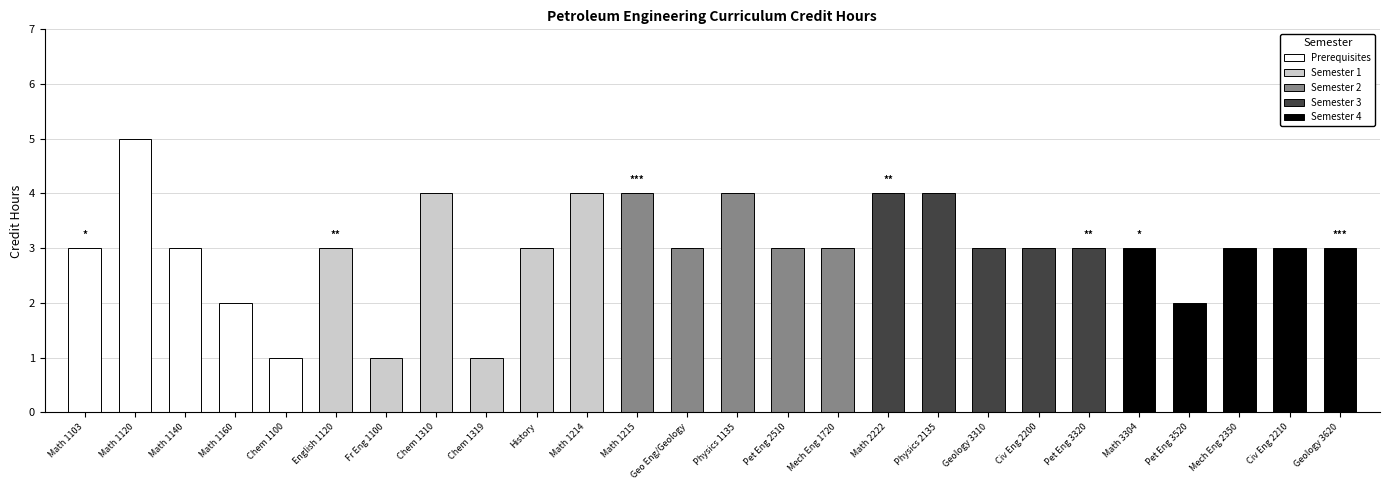

True or false: the data shows 5 at Math 3304.

False